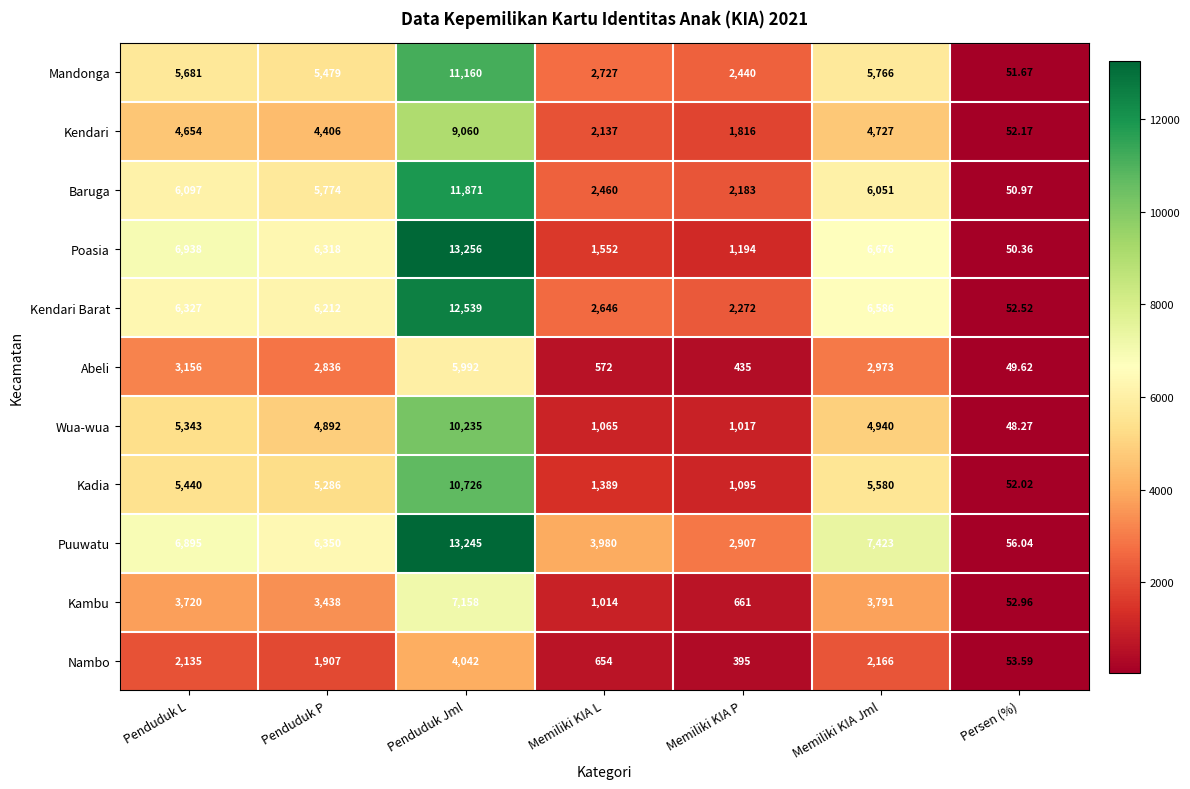

Which category has the lowest value across all series?

Persen (%)